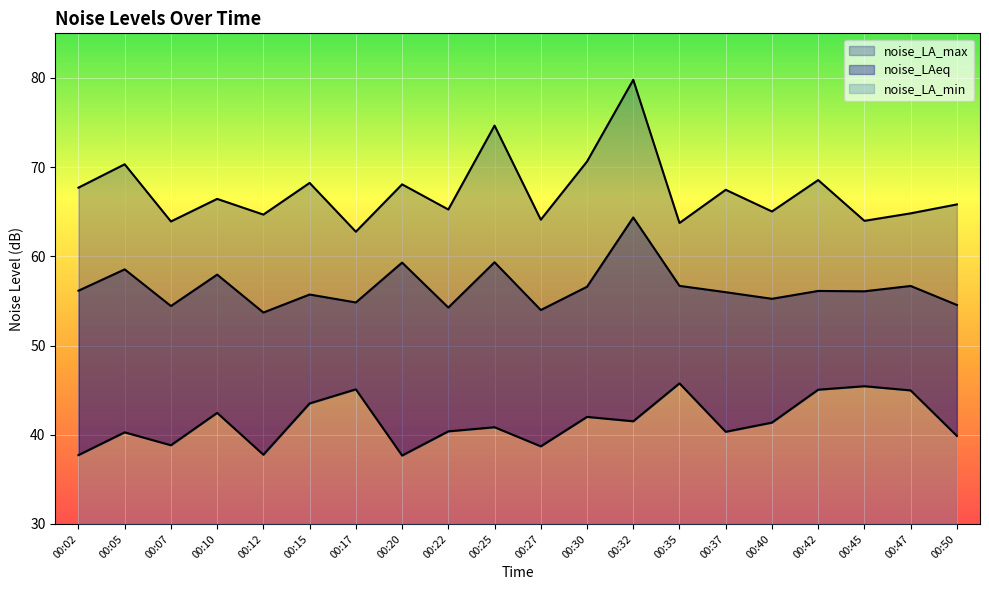

Reading left to right, extract all data points from this chart.

noise_LA_max: 00:02=67.7	00:05=70.3	00:07=63.9	00:10=66.4	00:12=64.7	00:15=68.2	00:17=62.8	00:20=68.1	00:22=65.2	00:25=74.7	00:27=64.1	00:30=70.6	00:32=79.8	00:35=63.7	00:37=67.5	00:40=65.0	00:42=68.5	00:45=64.0	00:47=64.8	00:50=65.8
noise_LAeq: 00:02=56.1	00:05=58.5	00:07=54.4	00:10=58.0	00:12=53.7	00:15=55.7	00:17=54.8	00:20=59.3	00:22=54.3	00:25=59.3	00:27=54.0	00:30=56.6	00:32=64.4	00:35=56.7	00:37=56.0	00:40=55.2	00:42=56.1	00:45=56.1	00:47=56.7	00:50=54.5
noise_LA_min: 00:02=37.7	00:05=40.3	00:07=38.8	00:10=42.5	00:12=37.8	00:15=43.5	00:17=45.1	00:20=37.7	00:22=40.4	00:25=40.8	00:27=38.7	00:30=42.0	00:32=41.5	00:35=45.8	00:37=40.3	00:40=41.4	00:42=45.0	00:45=45.4	00:47=45.0	00:50=39.9